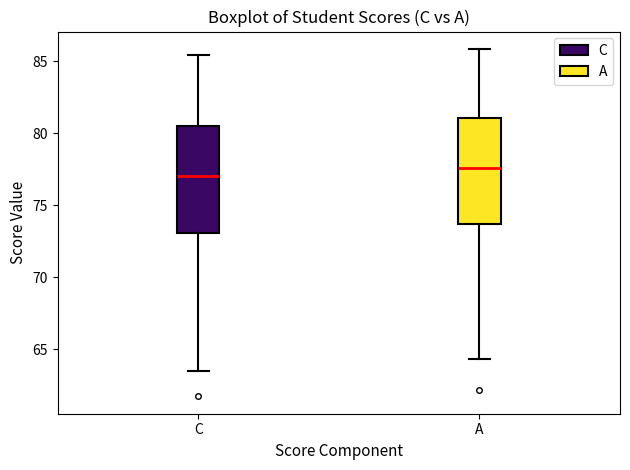

Where does the lower whisker of the box for A end on the y-axis? The values are not printed on the chart, so give them approximately, as read against the axis.

64.5